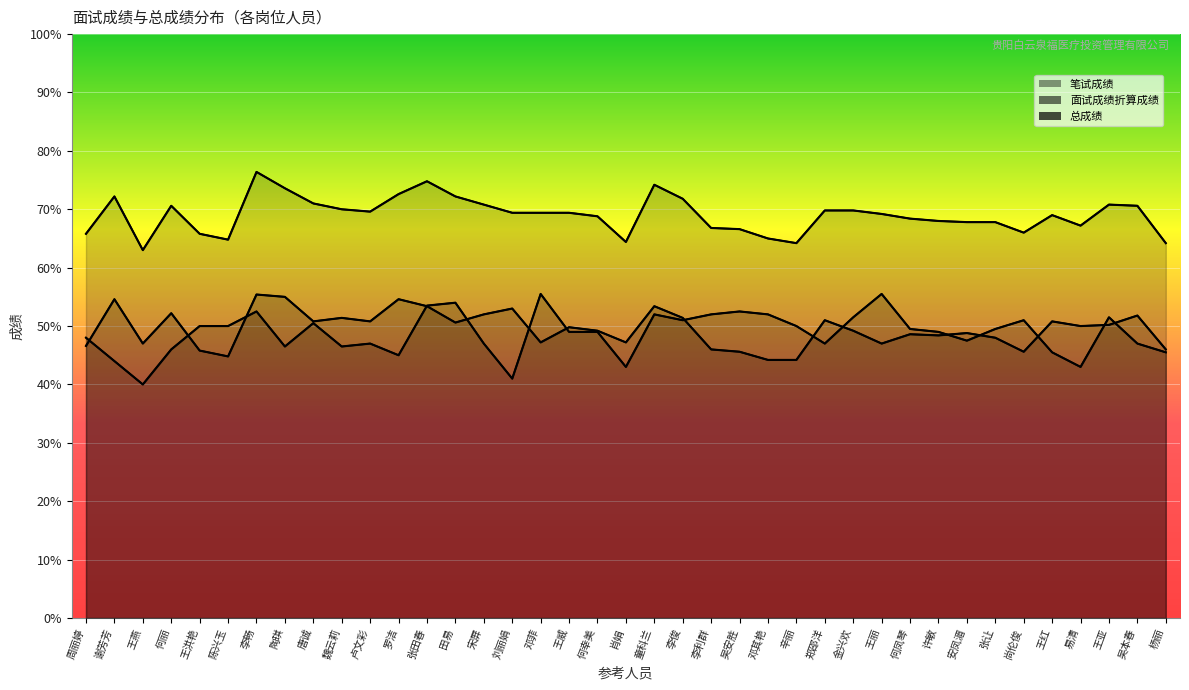

Is it true that 面试成绩折算成绩 equals 47.0 at 王燕?

True